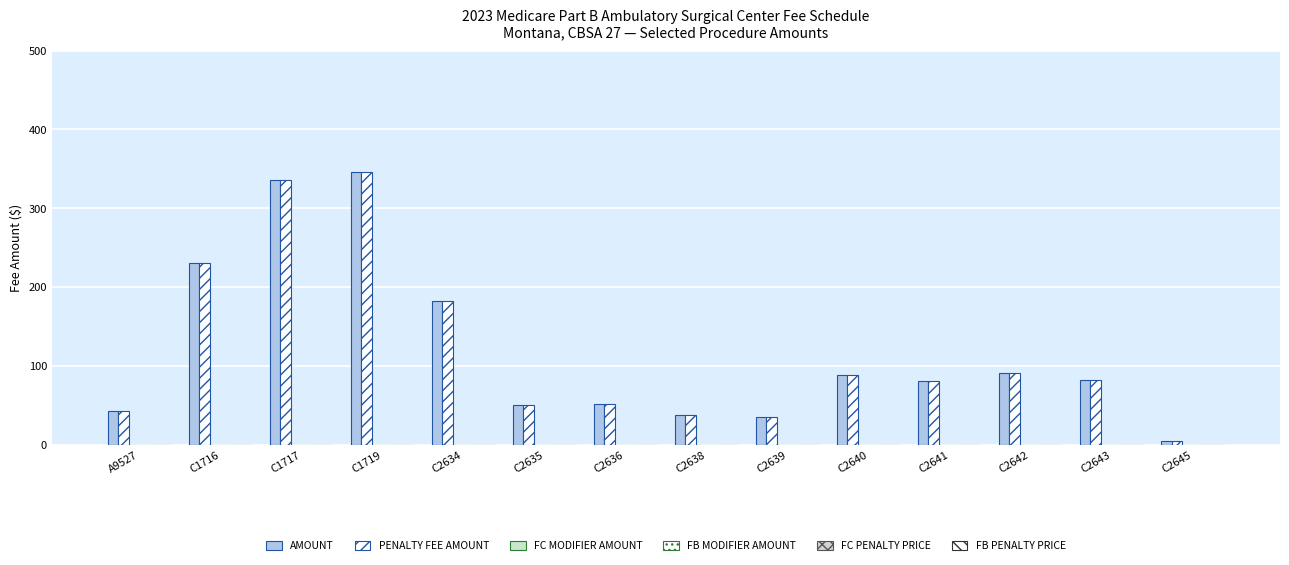

How many categories are shown in the chart?

14